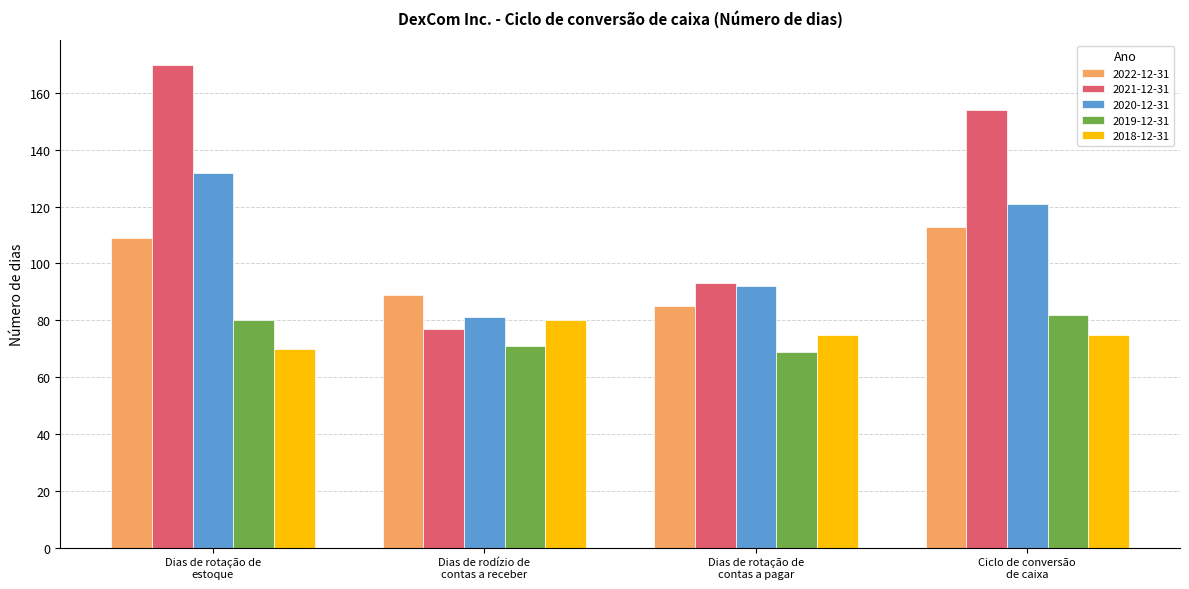

At how many categories does at least one series exceed 140?

2